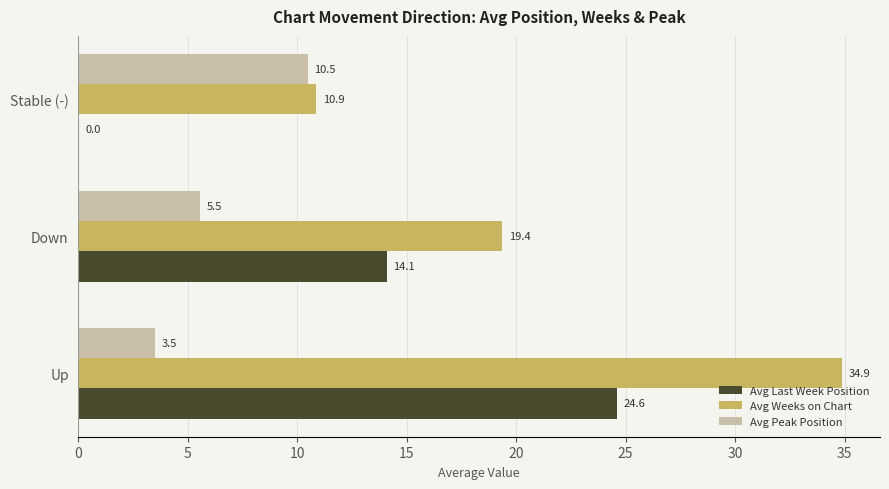

The value of Avg Peak Position at Up is 3.5. True or false?

True